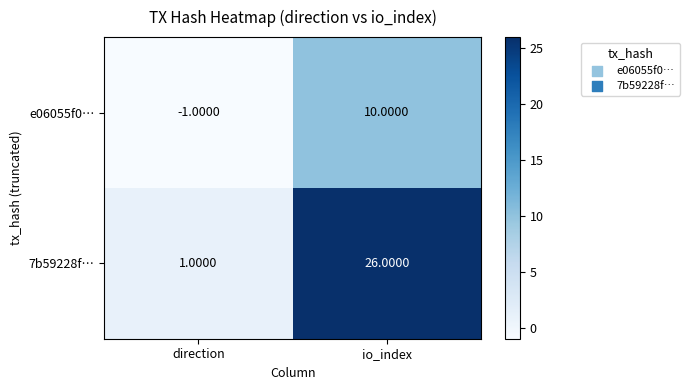

Rank the series by their average value, from lowest to highest.

e06055f0…, 7b59228f…